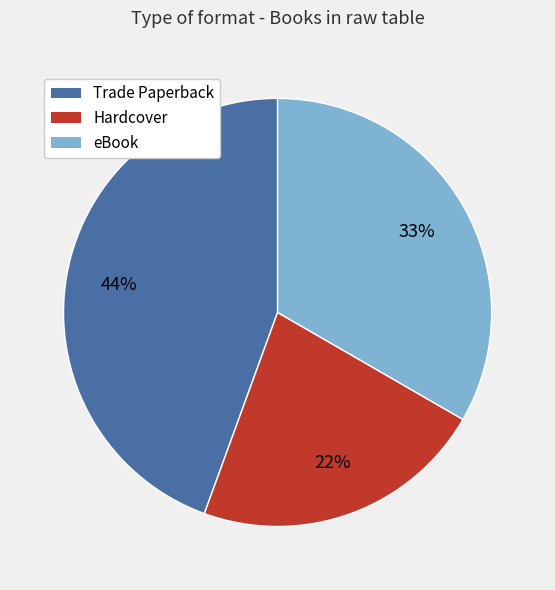

To the nearest percent, what percentage of the pie is Trade Paperback?

44%